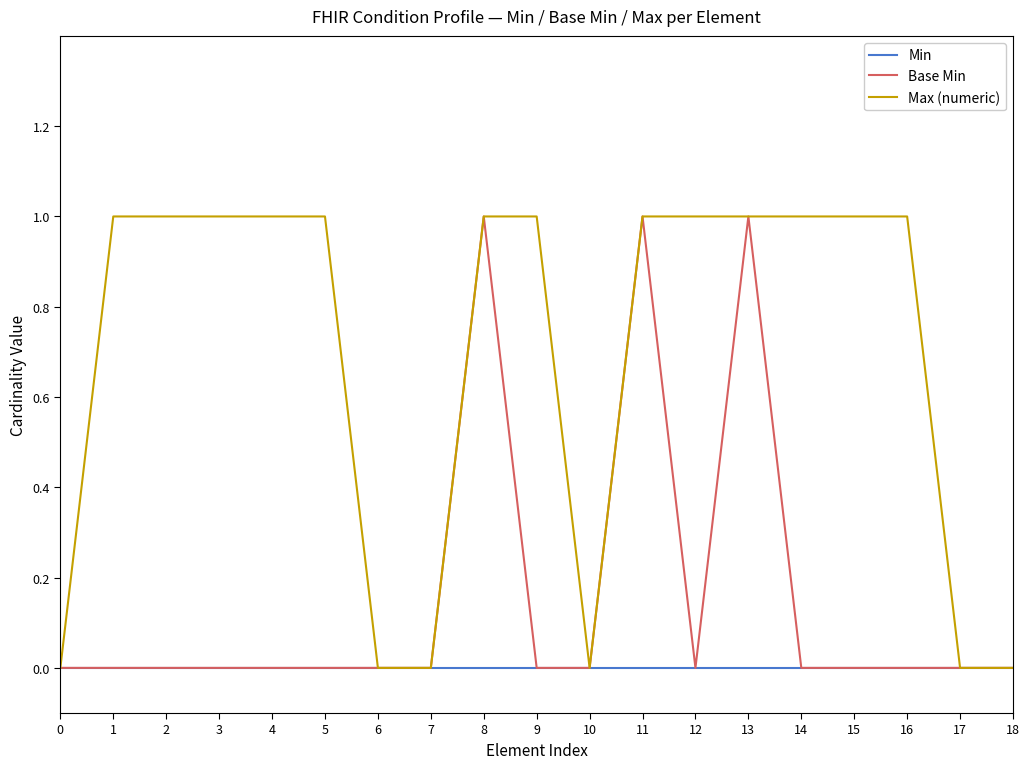

Between 4 and 17, which series saw the biggest shift?

Max (numeric)